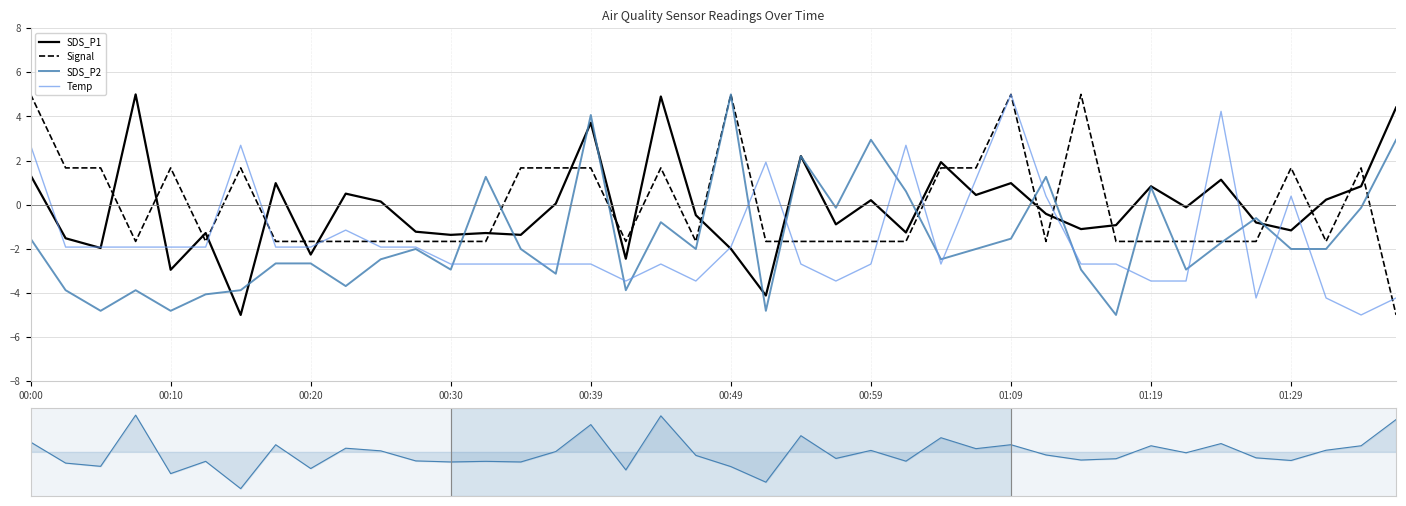

The value of Temp at 27 is 2.0. True or false?

False